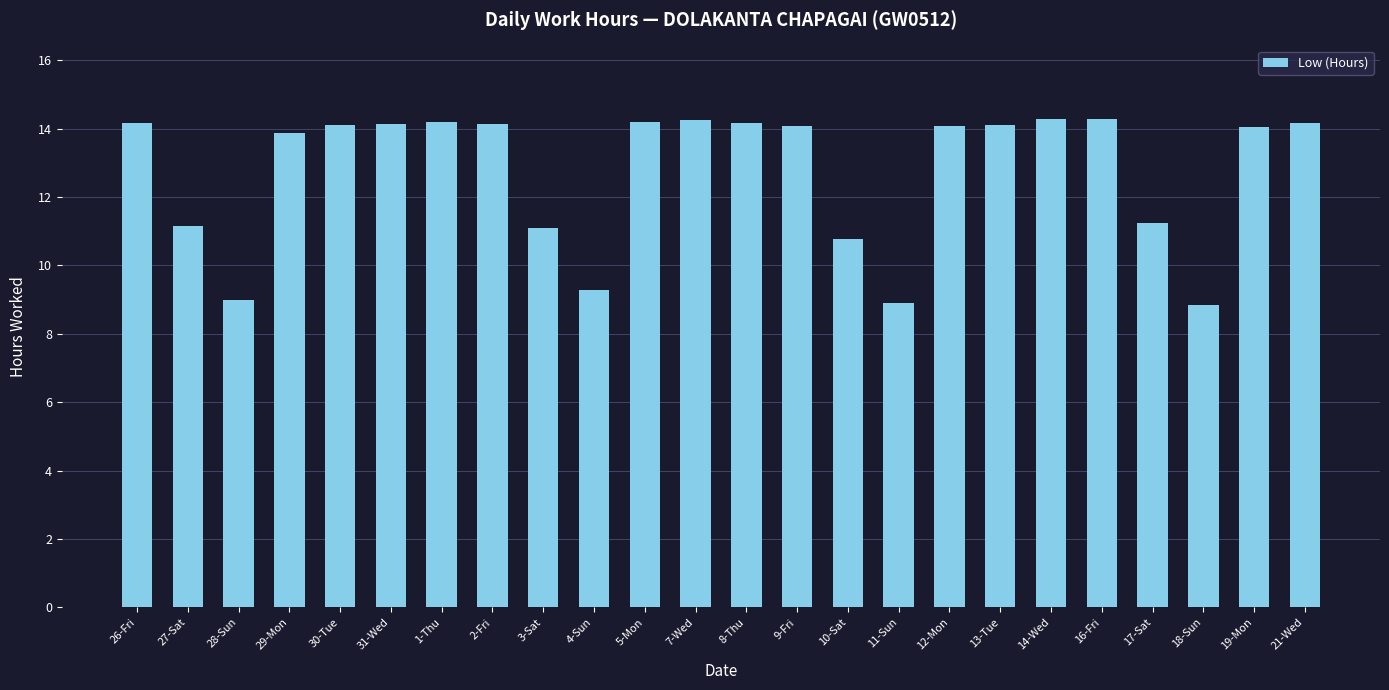

What is the change in value from 11-Sun to 12-Mon?

+5.2